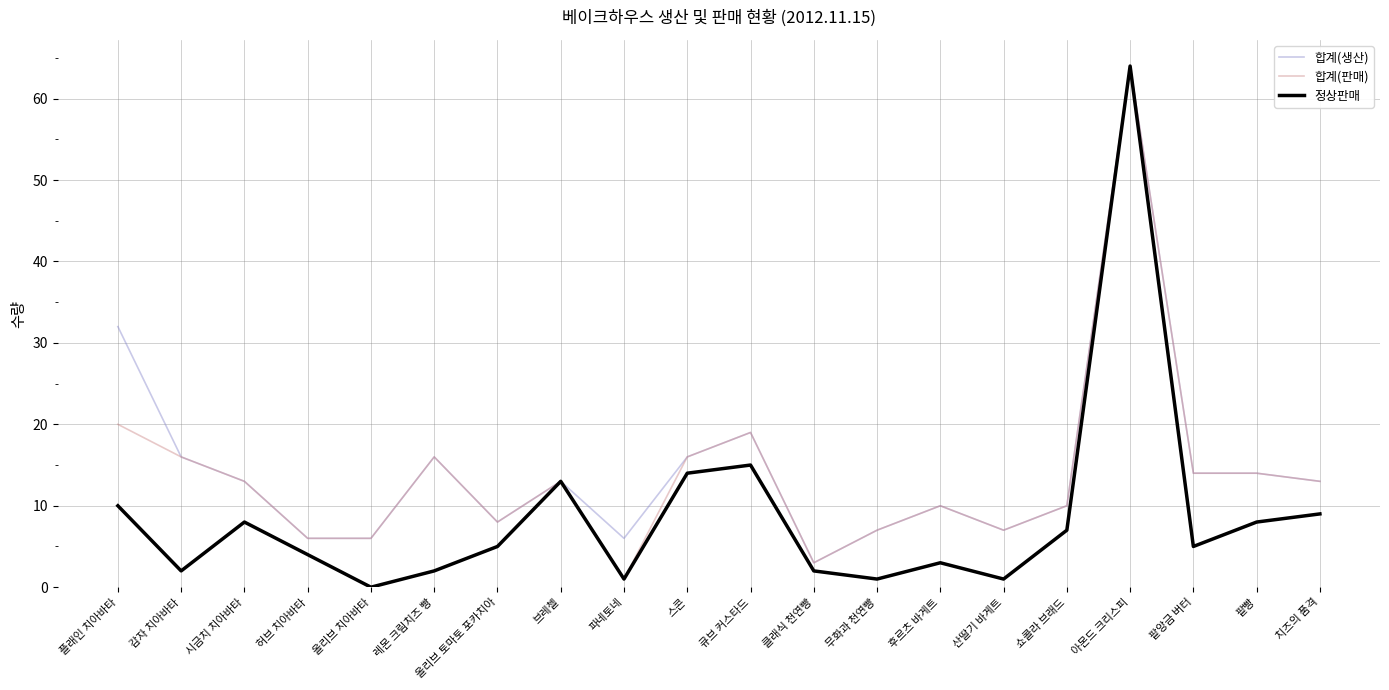

What is the total value across all series at 팥빵?

36